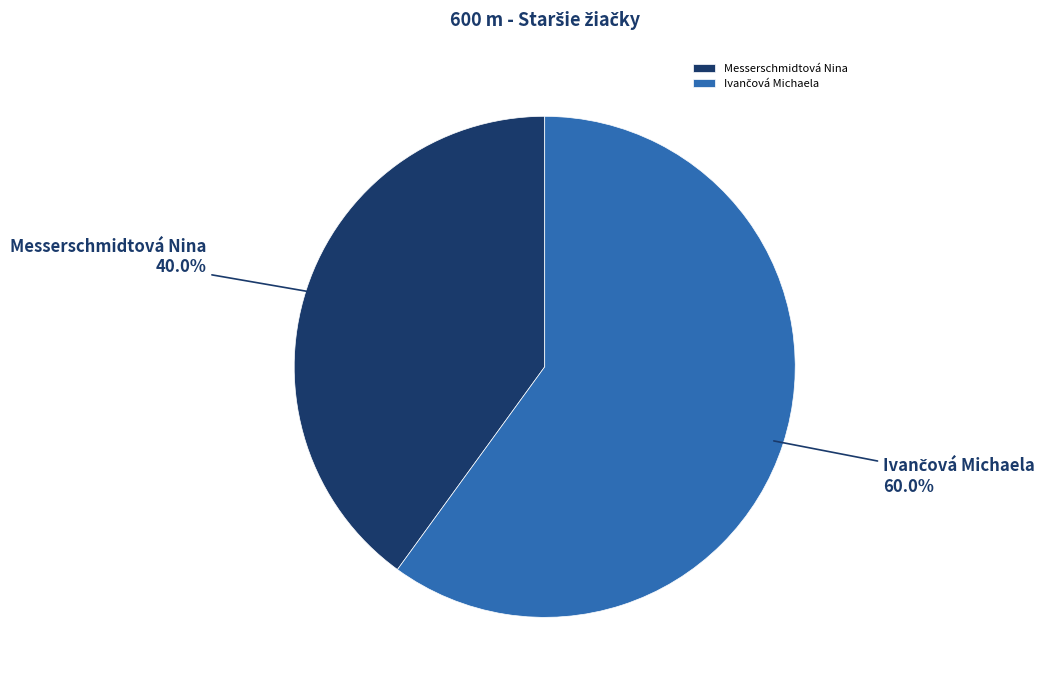

What percentage is NOT represented by Messerschmidtová Nina?

60.0%